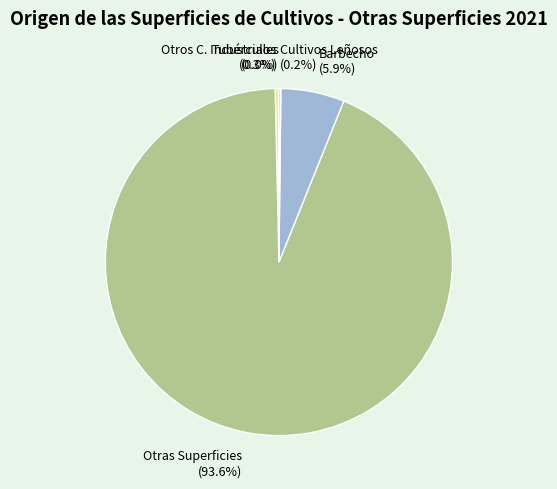

To the nearest percent, what portion does Barbecho represent?

6%